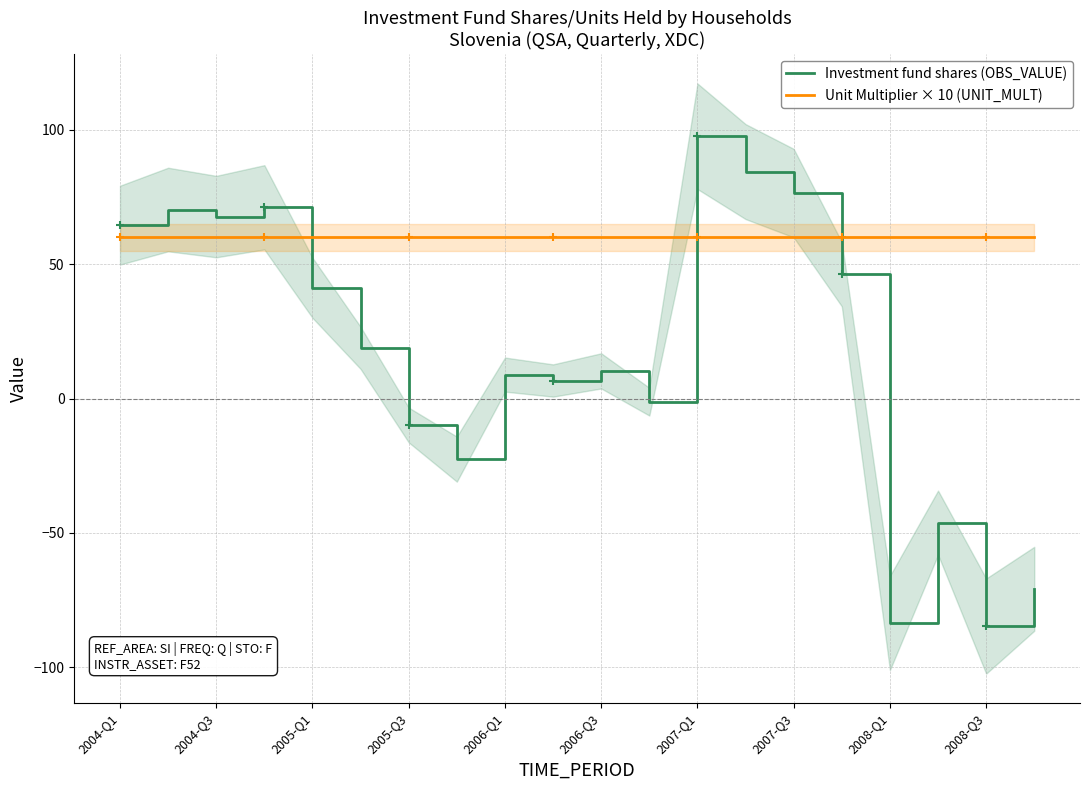

What is the approximate value of Unit Multiplier × 10 (UNIT_MULT) at 2006-Q3?

60.0